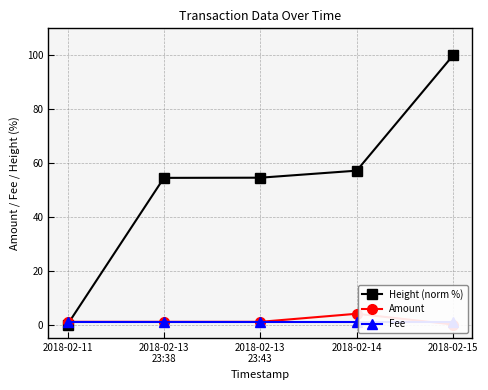

The Amount series shows 1.9 at 2018-02-15. True or false?

False